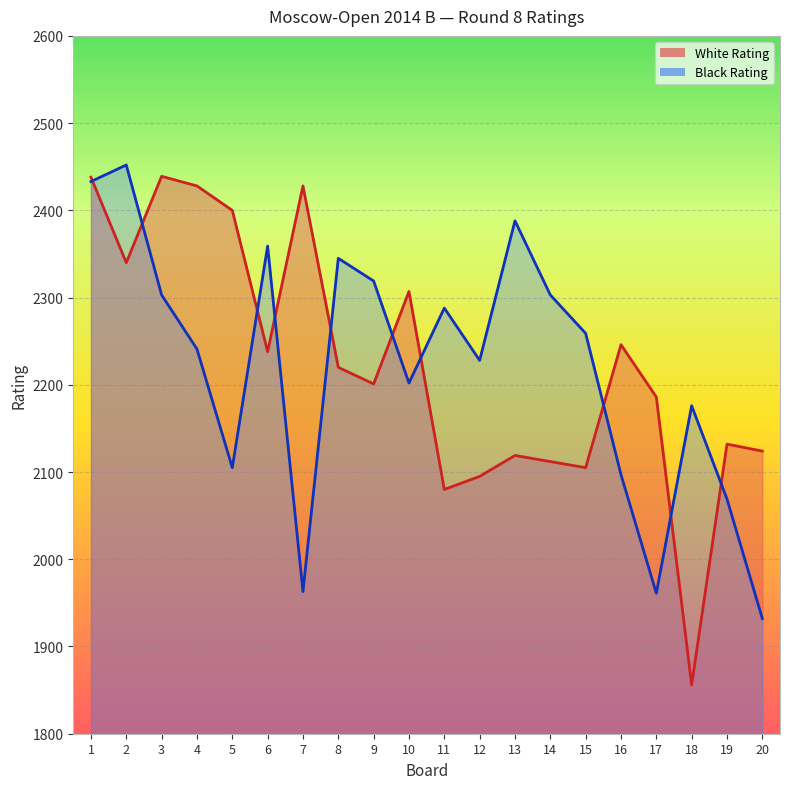

What is the average value of the Black Rating series?

2221